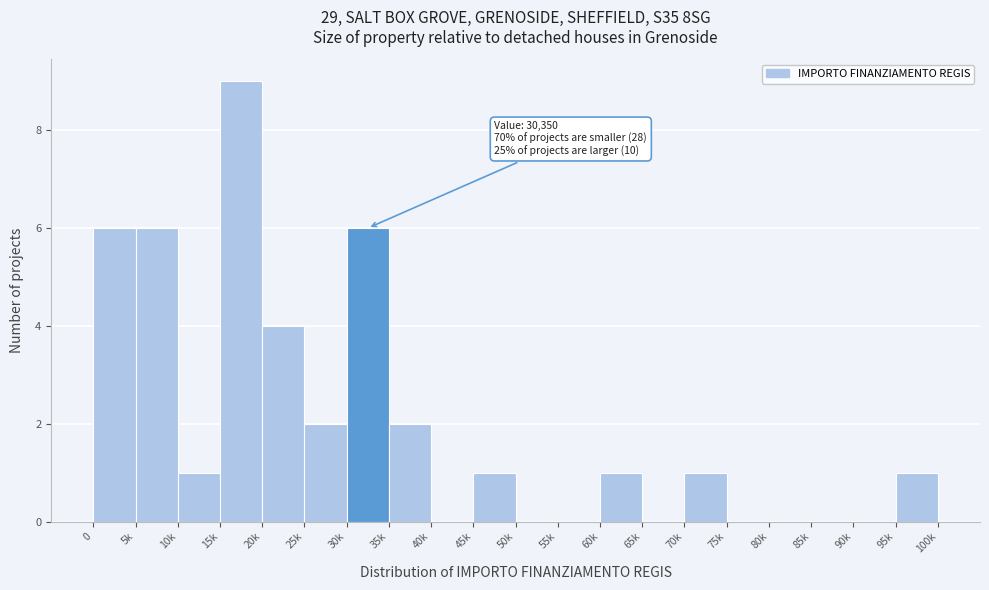

What is the change in value from 10k to 25k?

+1